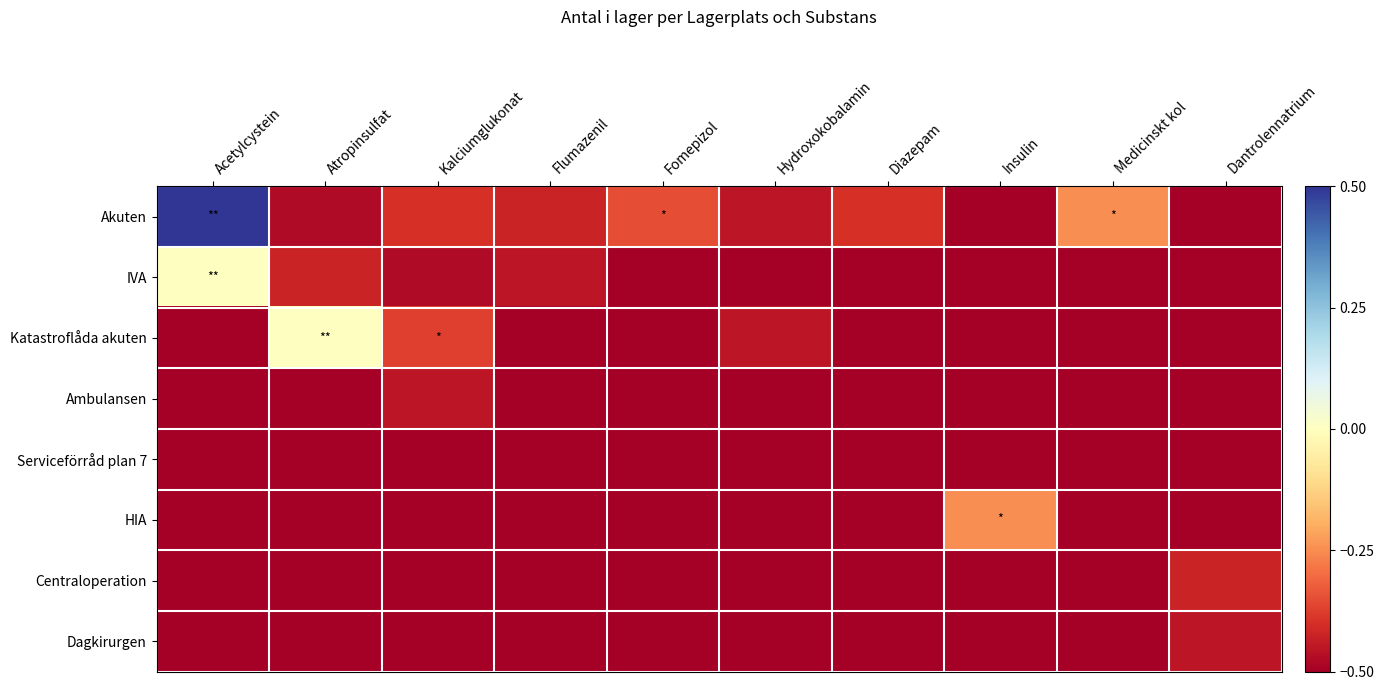

Reading left to right, transcribe all the data shown in this chart.

Akuten: Acetylcystein=0.5	Atropinsulfat=-0.5	Kalciumglukonat=-0.4	Flumazenil=-0.4	Fomepizol=-0.3	Hydroxokobalamin=-0.5	Diazepam=-0.4	Insulin=-0.5	Medicinskt kol=-0.2	Dantrolennatrium=-0.5
IVA: Acetylcystein=0.0	Atropinsulfat=-0.4	Kalciumglukonat=-0.5	Flumazenil=-0.5	Fomepizol=-0.5	Hydroxokobalamin=-0.5	Diazepam=-0.5	Insulin=-0.5	Medicinskt kol=-0.5	Dantrolennatrium=-0.5
Katastroflåda akuten: Acetylcystein=-0.5	Atropinsulfat=0.0	Kalciumglukonat=-0.4	Flumazenil=-0.5	Fomepizol=-0.5	Hydroxokobalamin=-0.5	Diazepam=-0.5	Insulin=-0.5	Medicinskt kol=-0.5	Dantrolennatrium=-0.5
Ambulansen: Acetylcystein=-0.5	Atropinsulfat=-0.5	Kalciumglukonat=-0.5	Flumazenil=-0.5	Fomepizol=-0.5	Hydroxokobalamin=-0.5	Diazepam=-0.5	Insulin=-0.5	Medicinskt kol=-0.5	Dantrolennatrium=-0.5
Serviceförråd plan 7: Acetylcystein=-0.5	Atropinsulfat=-0.5	Kalciumglukonat=-0.5	Flumazenil=-0.5	Fomepizol=-0.5	Hydroxokobalamin=-0.5	Diazepam=-0.5	Insulin=-0.5	Medicinskt kol=-0.5	Dantrolennatrium=-0.5
HIA: Acetylcystein=-0.5	Atropinsulfat=-0.5	Kalciumglukonat=-0.5	Flumazenil=-0.5	Fomepizol=-0.5	Hydroxokobalamin=-0.5	Diazepam=-0.5	Insulin=-0.2	Medicinskt kol=-0.5	Dantrolennatrium=-0.5
Centraloperation: Acetylcystein=-0.5	Atropinsulfat=-0.5	Kalciumglukonat=-0.5	Flumazenil=-0.5	Fomepizol=-0.5	Hydroxokobalamin=-0.5	Diazepam=-0.5	Insulin=-0.5	Medicinskt kol=-0.5	Dantrolennatrium=-0.4
Dagkirurgen: Acetylcystein=-0.5	Atropinsulfat=-0.5	Kalciumglukonat=-0.5	Flumazenil=-0.5	Fomepizol=-0.5	Hydroxokobalamin=-0.5	Diazepam=-0.5	Insulin=-0.5	Medicinskt kol=-0.5	Dantrolennatrium=-0.5